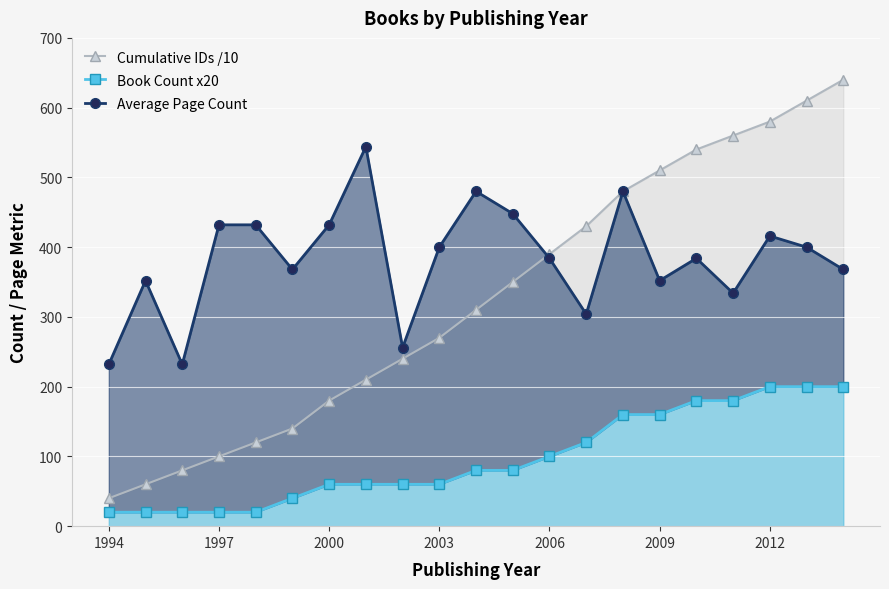

True or false: Cumulative IDs /10 has more than 1 points higher than both neighbors.

False